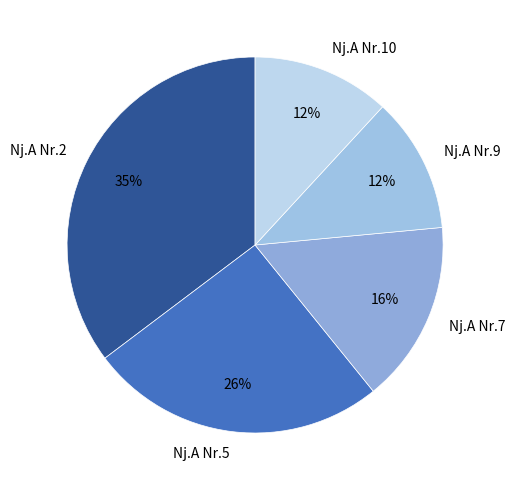

How many slices are in this pie chart?

5